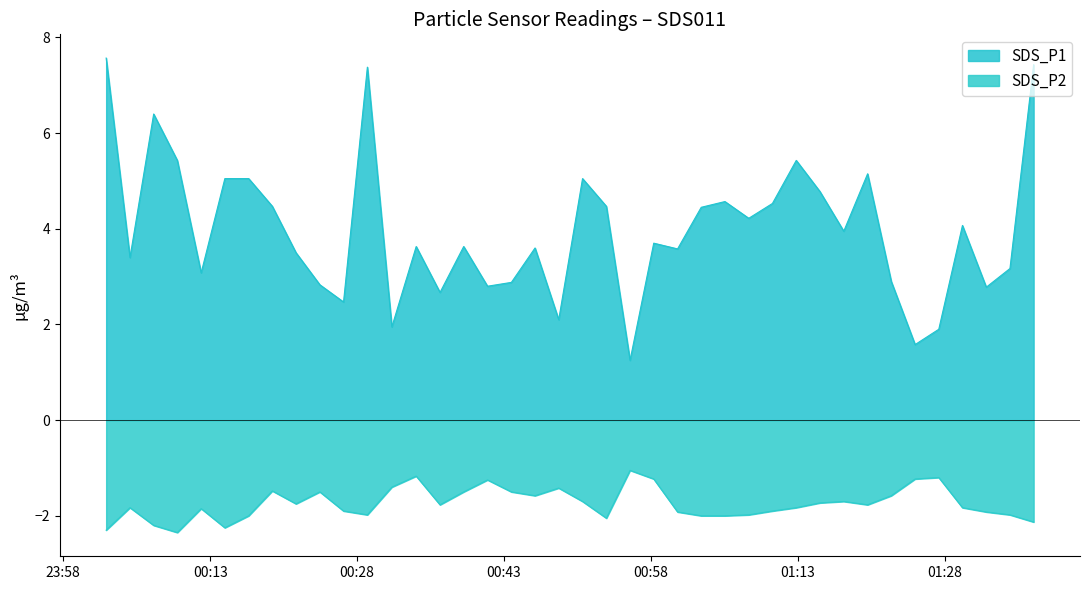

True or false: SDS_P2 has a value of -1.6 at 2024/03/26 00:34:02.

False